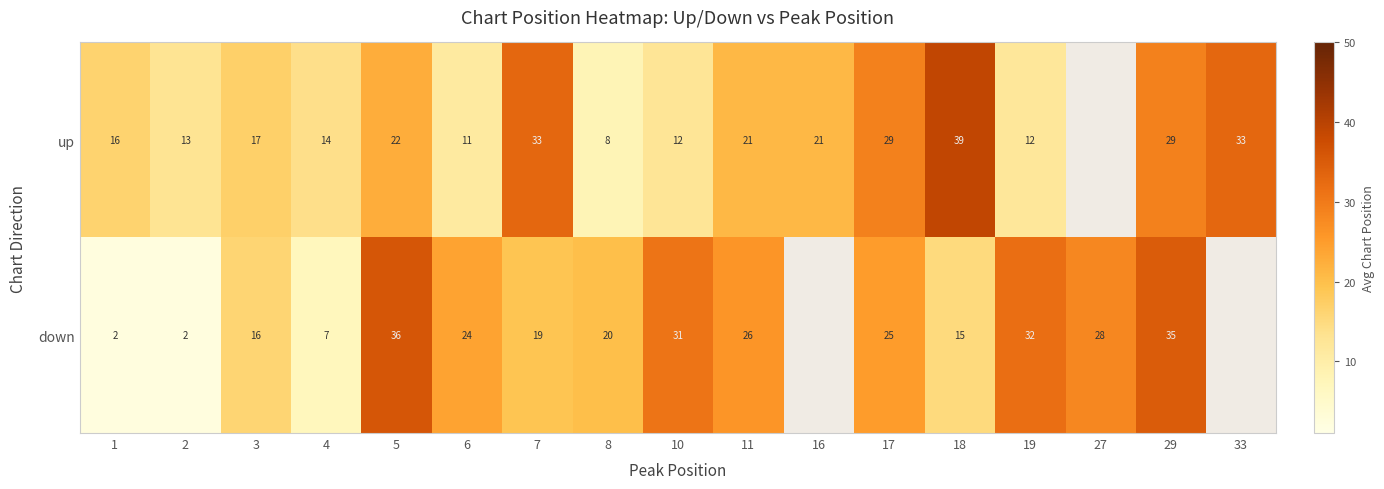

What is the difference between the down values at 3 and 6?

8.0